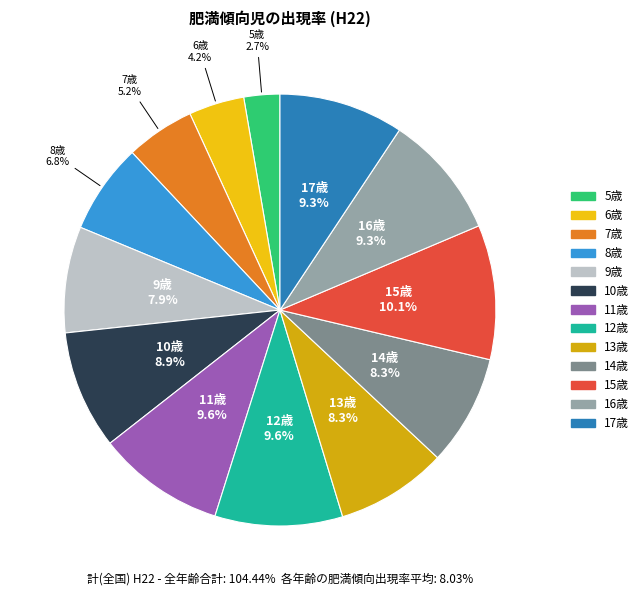

Count the number of slices in the pie.

13